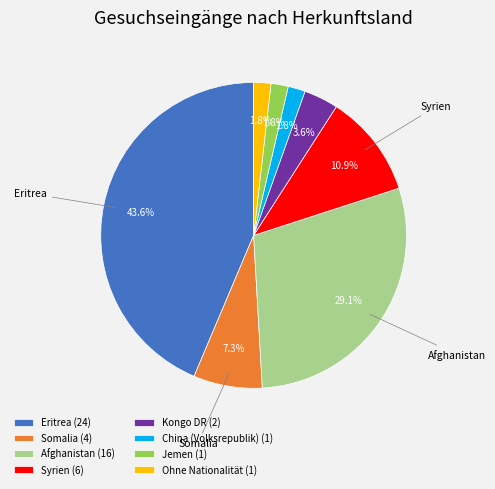

How many segments does this pie chart have?

8